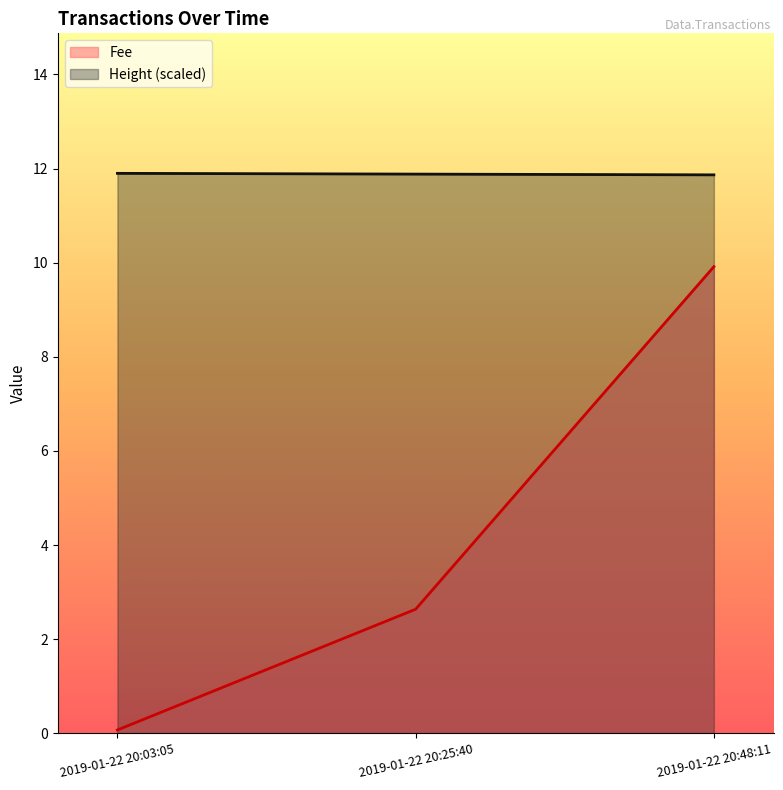

How many lines are shown in the chart?

2